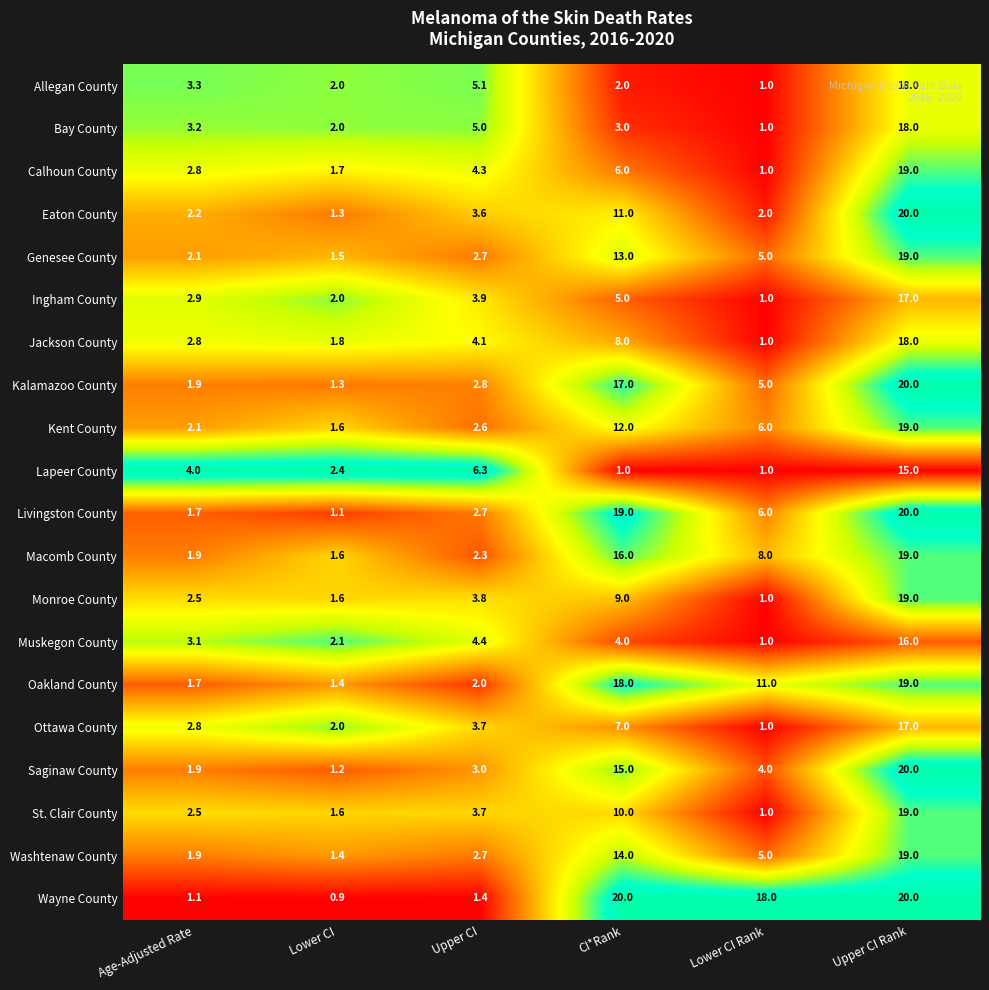

List the labels in order of Bay County value, smallest first.

Lower CI Rank, Lower CI, CI*Rank, Age-Adjusted Rate, Upper CI, Upper CI Rank